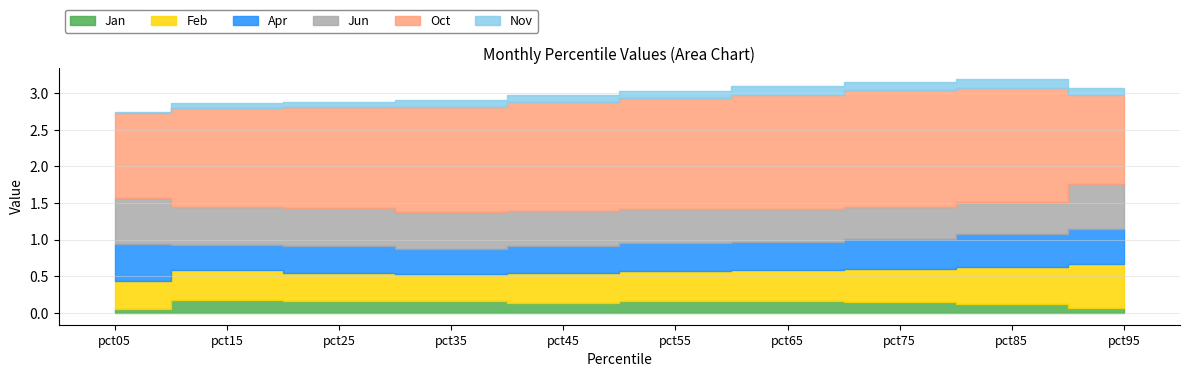

What is the value of the Oct point at the 10th from the left?

1.2